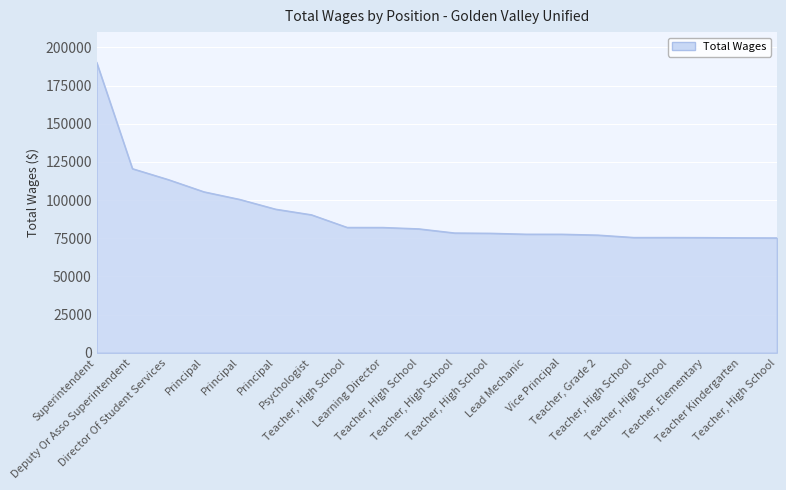

Does the chart have visible grid lines?

Yes